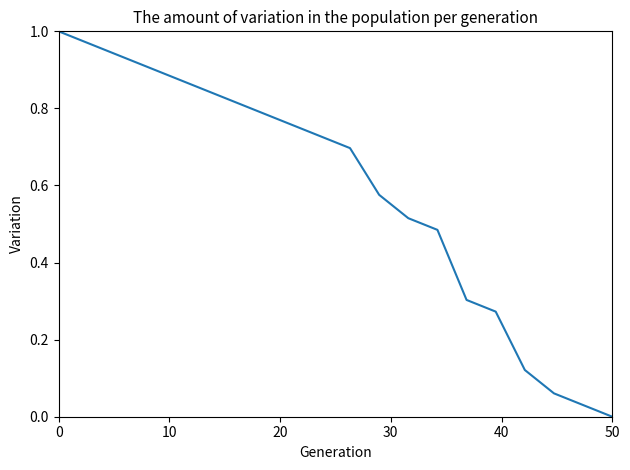

How many lines are shown in the chart?

1